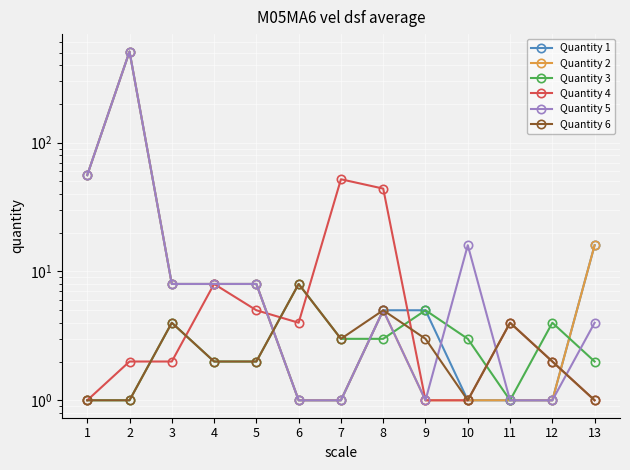

Does the chart display data point markers on the line(s)?

Yes